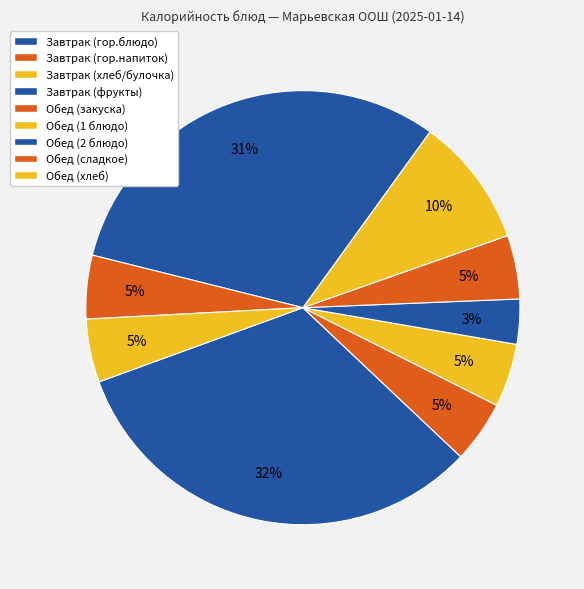

What percentage is the Завтрак (фрукты) slice, to the nearest percent?

3%